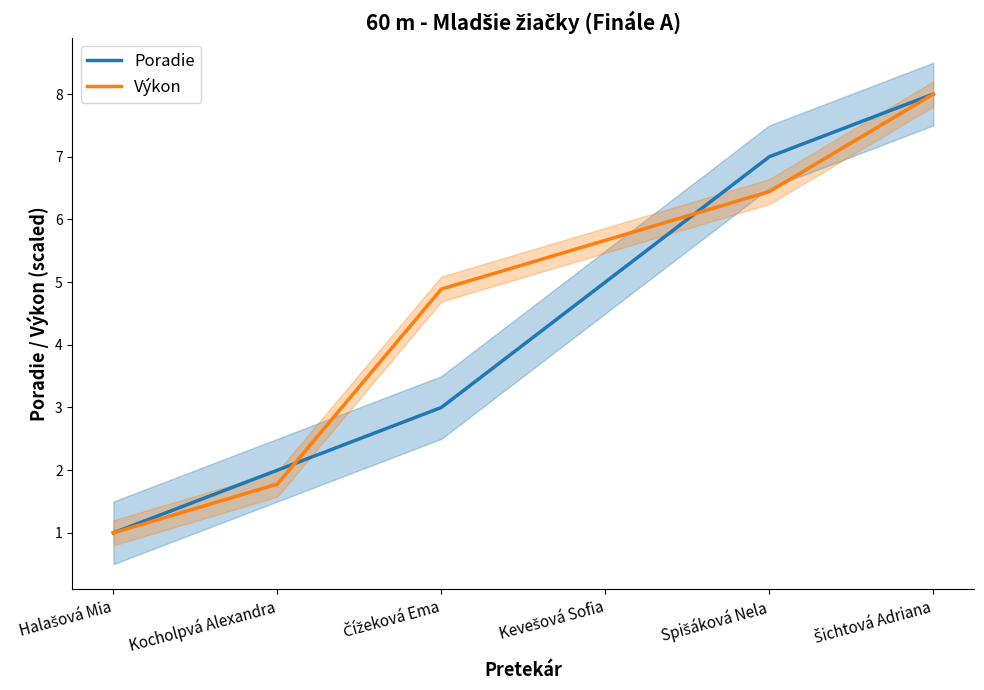

True or false: Výkon has more than 2 points higher than both neighbors.

False